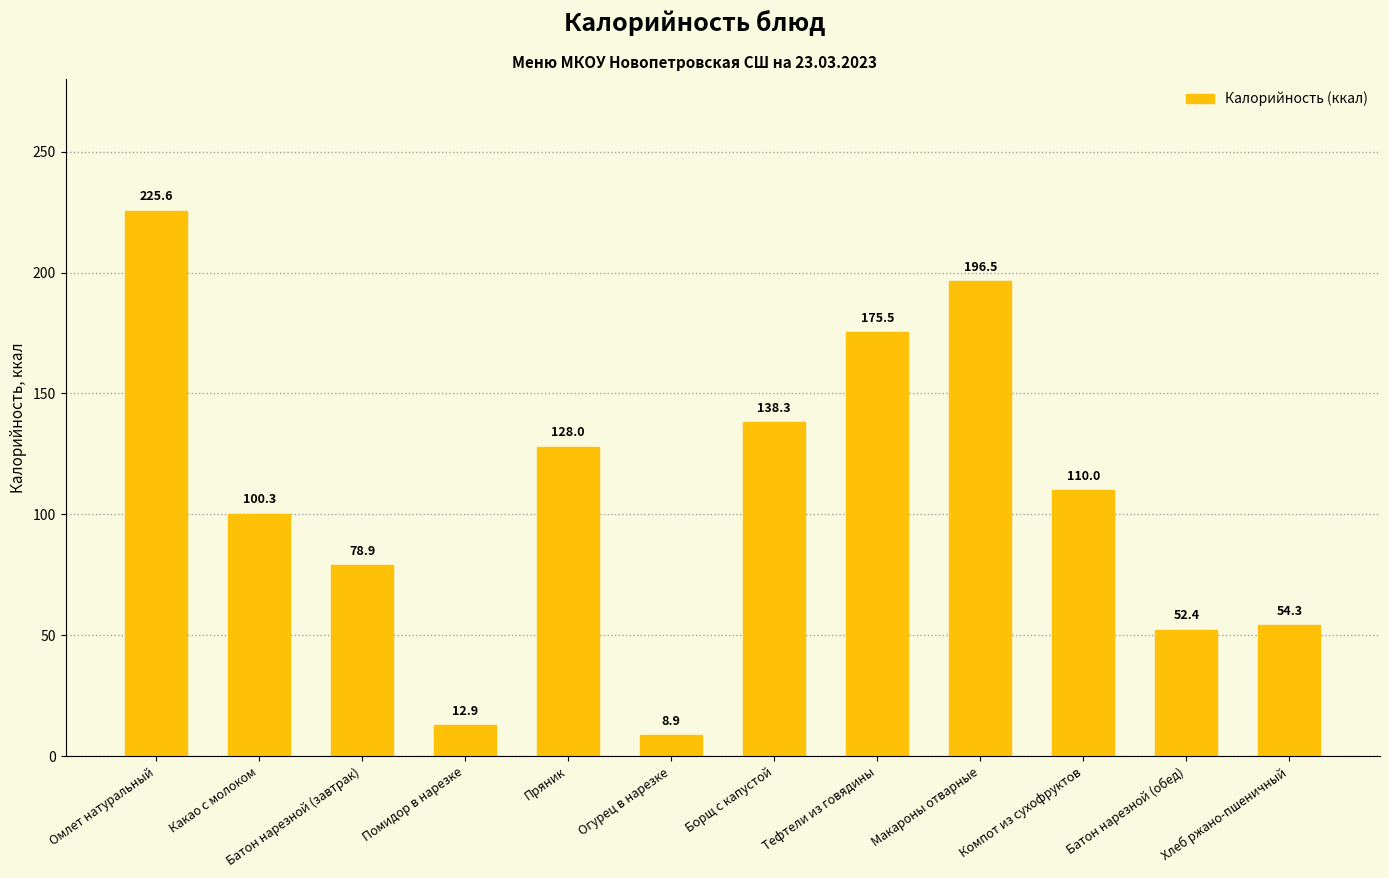

Where does the data first go above 110?

Омлет натуральный